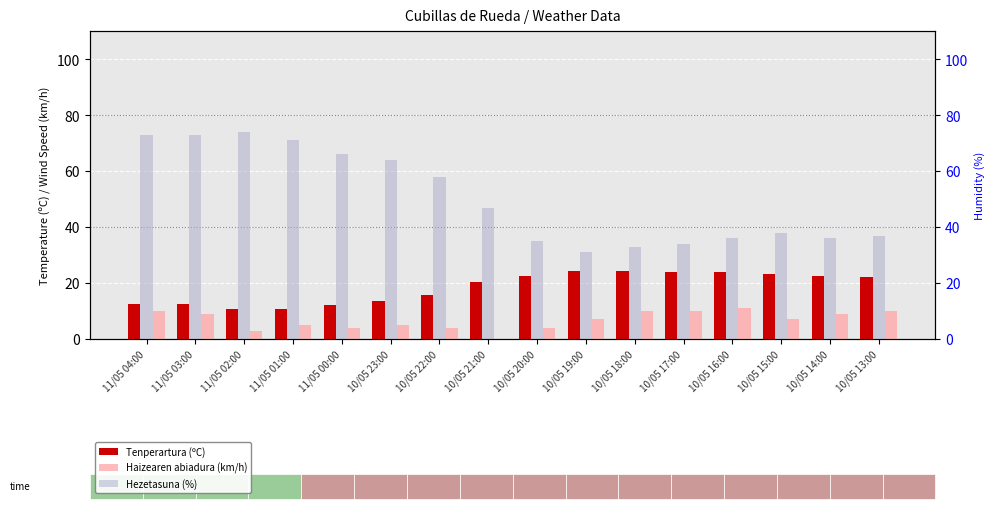

Reading right to left, transcribe all the data shown in this chart.

Tenperartura (ºC): 22.0	22.7	23.4	23.8	24.1	24.2	24.2	22.5	20.4	15.7	13.6	12.2	10.7	10.8	12.4	12.4
Haizearen abiadura (km/h): 10.0	9.0	7.0	11.0	10.0	10.0	7.0	4.0	0.0	4.0	5.0	4.0	5.0	3.0	9.0	10.0
Hezetasuna (%): 37.0	36.0	38.0	36.0	34.0	33.0	31.0	35.0	47.0	58.0	64.0	66.0	71.0	74.0	73.0	73.0